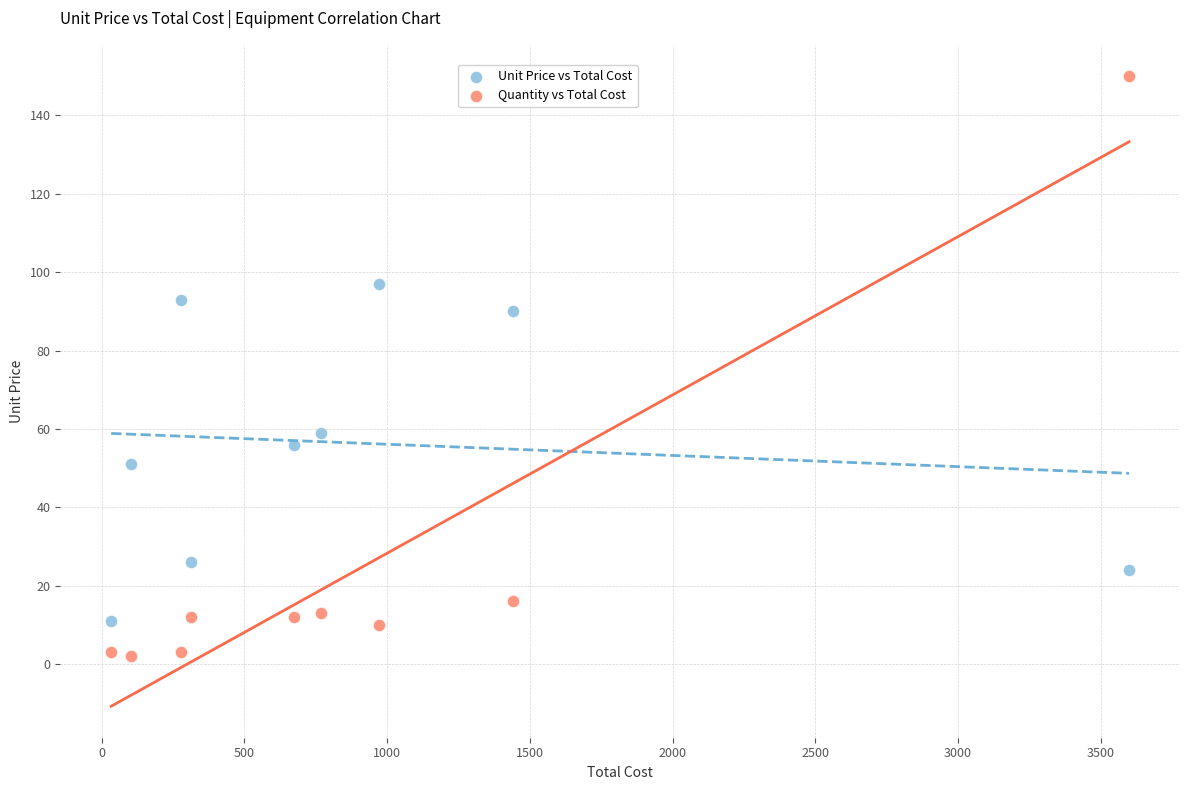

Which series reaches the maximum Y coordinate?

Quantity vs Total Cost